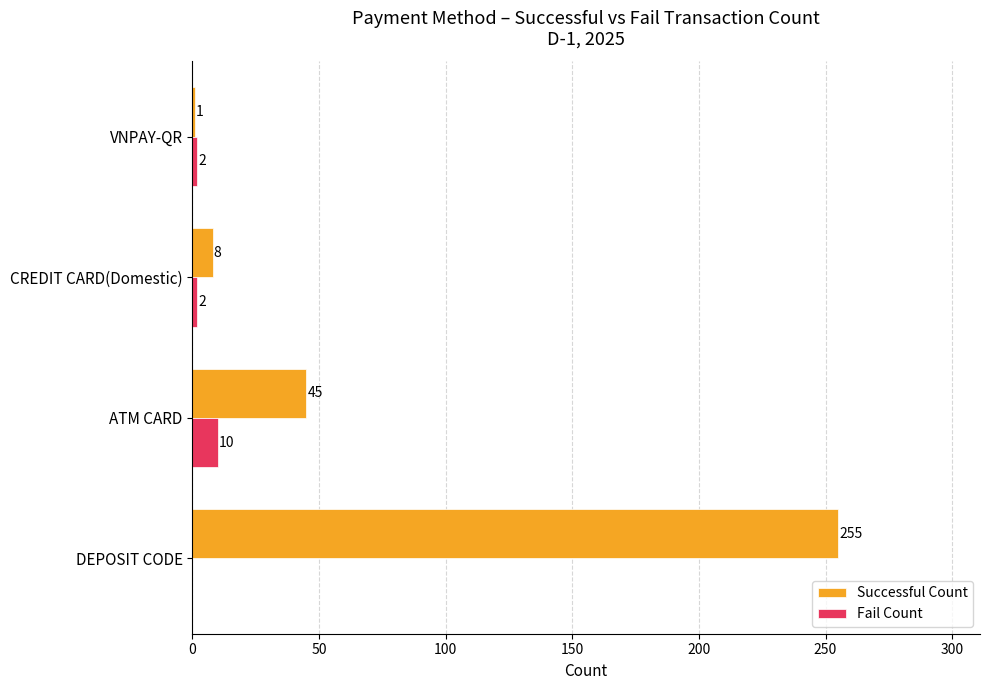

Which series has the largest total across all categories?

Successful Count